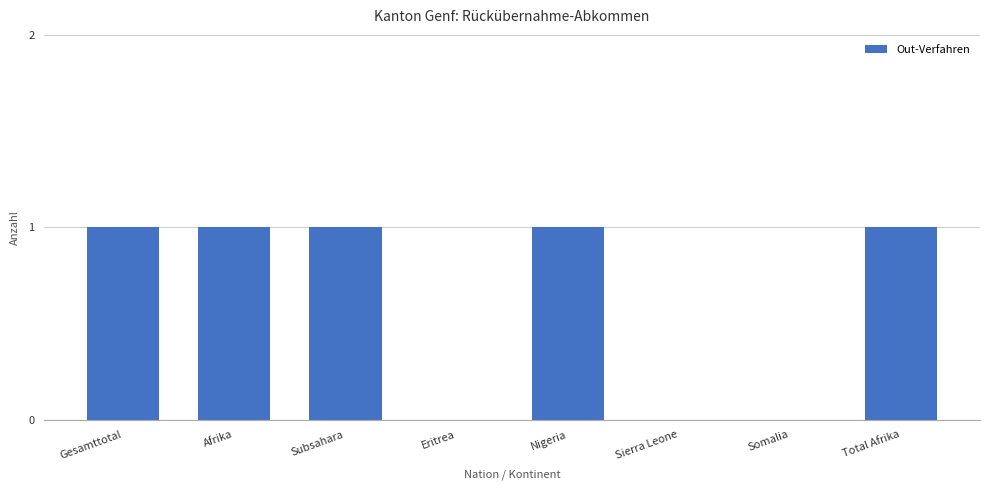

What is the sum of all values?

5